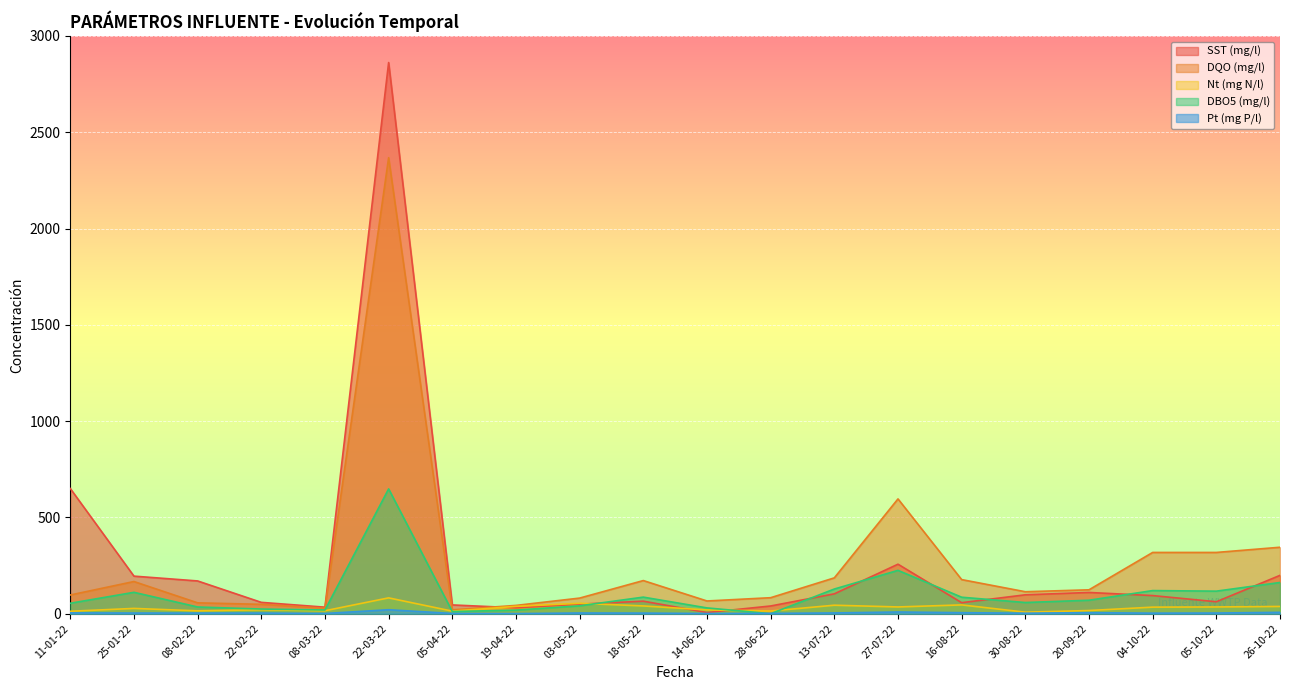

Reading left to right, list all the values displayed in this chart.

SST (mg/l): 11-01-22=650.0	25-01-22=195.0	08-02-22=170.0	22-02-22=58.8	08-03-22=33.9	22-03-22=2862.0	05-04-22=45.5	19-04-22=30.7	03-05-22=49.5	18-05-22=65.0	14-06-22=6.0	28-06-22=40.0	13-07-22=103.1	27-07-22=257.0	16-08-22=57.1	30-08-22=98.0	20-09-22=110.2	04-10-22=94.0	05-10-22=62.0	26-10-22=199.1
DQO (mg/l): 11-01-22=97.1	25-01-22=167.0	08-02-22=56.3	22-02-22=48.6	08-03-22=28.6	22-03-22=2368.0	05-04-22=20.0	19-04-22=43.0	03-05-22=81.0	18-05-22=172.0	14-06-22=66.0	28-06-22=83.0	13-07-22=186.0	27-07-22=596.0	16-08-22=177.0	30-08-22=114.0	20-09-22=124.0	04-10-22=318.0	05-10-22=318.0	26-10-22=345.0
Nt (mg N/l): 11-01-22=12.6	25-01-22=27.4	08-02-22=14.8	22-02-22=20.3	08-03-22=15.3	22-03-22=82.1	05-04-22=13.2	19-04-22=38.0	03-05-22=54.0	18-05-22=40.2	14-06-22=19.4	28-06-22=13.9	13-07-22=44.0	27-07-22=35.0	16-08-22=45.6	30-08-22=7.9	20-09-22=16.4	04-10-22=34.0	05-10-22=35.0	26-10-22=37.6
DBO5 (mg/l): 11-01-22=54.2	25-01-22=111.0	08-02-22=34.8	22-02-22=24.1	08-03-22=19.2	22-03-22=648.0	05-04-22=11.0	19-04-22=18.6	03-05-22=40.8	18-05-22=86.0	14-06-22=30.0	28-06-22=0.0	13-07-22=128.0	27-07-22=225.0	16-08-22=85.5	30-08-22=58.0	20-09-22=69.9	04-10-22=120.0	05-10-22=117.0	26-10-22=162.0
Pt (mg P/l): 11-01-22=4.2	25-01-22=3.4	08-02-22=3.2	22-02-22=3.3	08-03-22=1.1	22-03-22=20.5	05-04-22=1.2	19-04-22=0.5	03-05-22=3.6	18-05-22=3.1	14-06-22=1.0	28-06-22=1.5	13-07-22=3.9	27-07-22=8.8	16-08-22=5.2	30-08-22=2.5	20-09-22=5.1	04-10-22=2.8	05-10-22=3.4	26-10-22=7.0